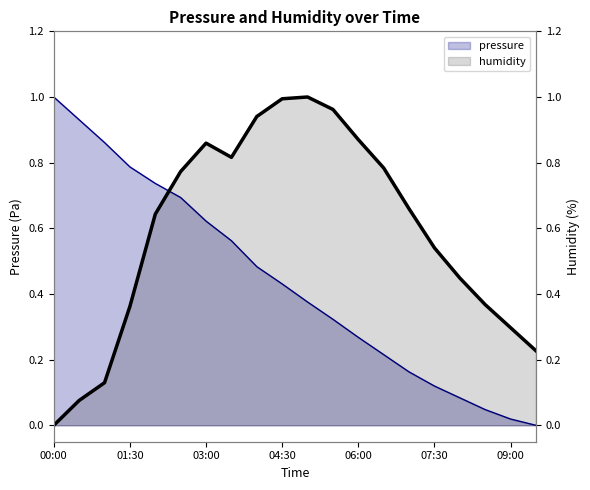

True or false: pressure has more than 0 points higher than both neighbors.

False